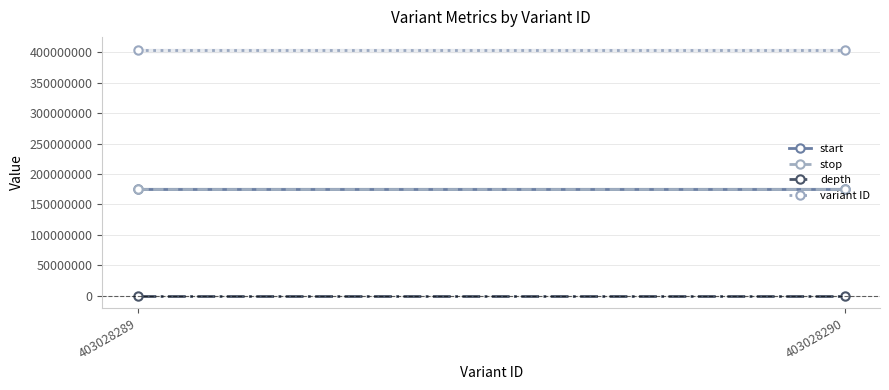

What is the value of the depth point at the 2nd from the left?

5